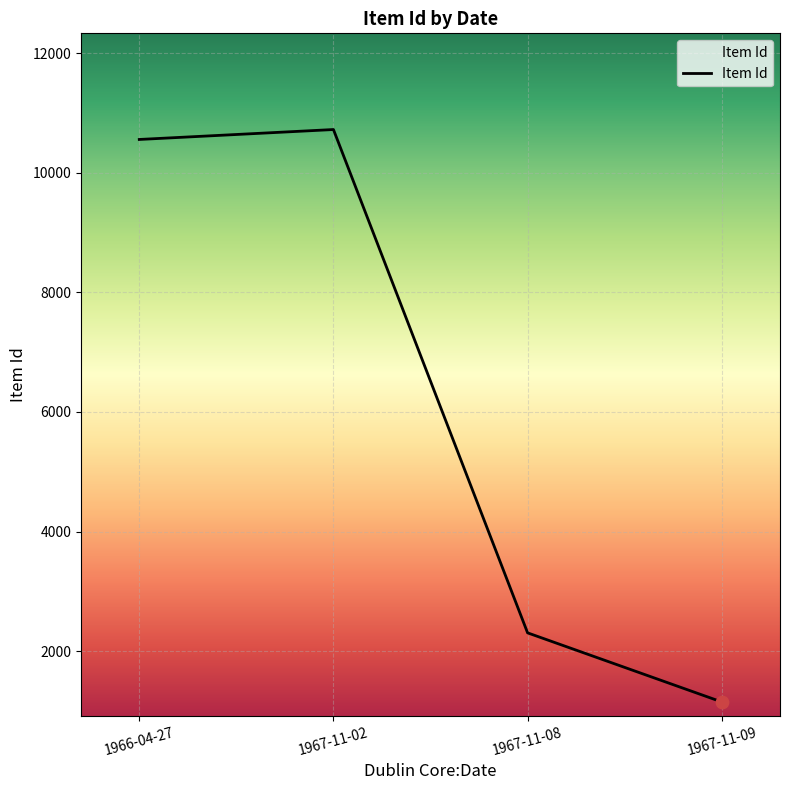

Approximately how many times larger is the value at 1967-11-08 compared to 1967-11-09?

2.0